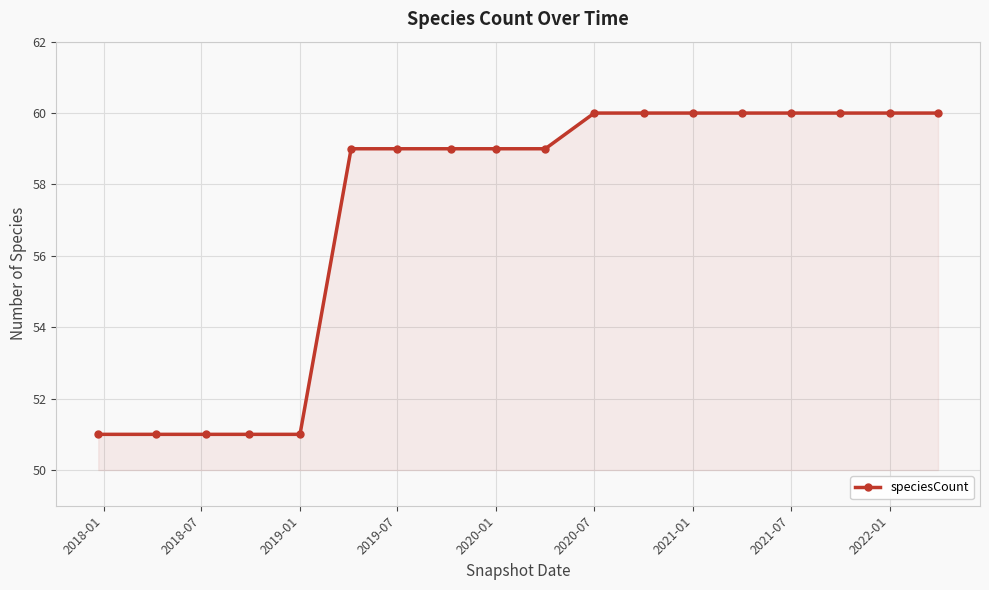

What is the smallest value displayed?

51